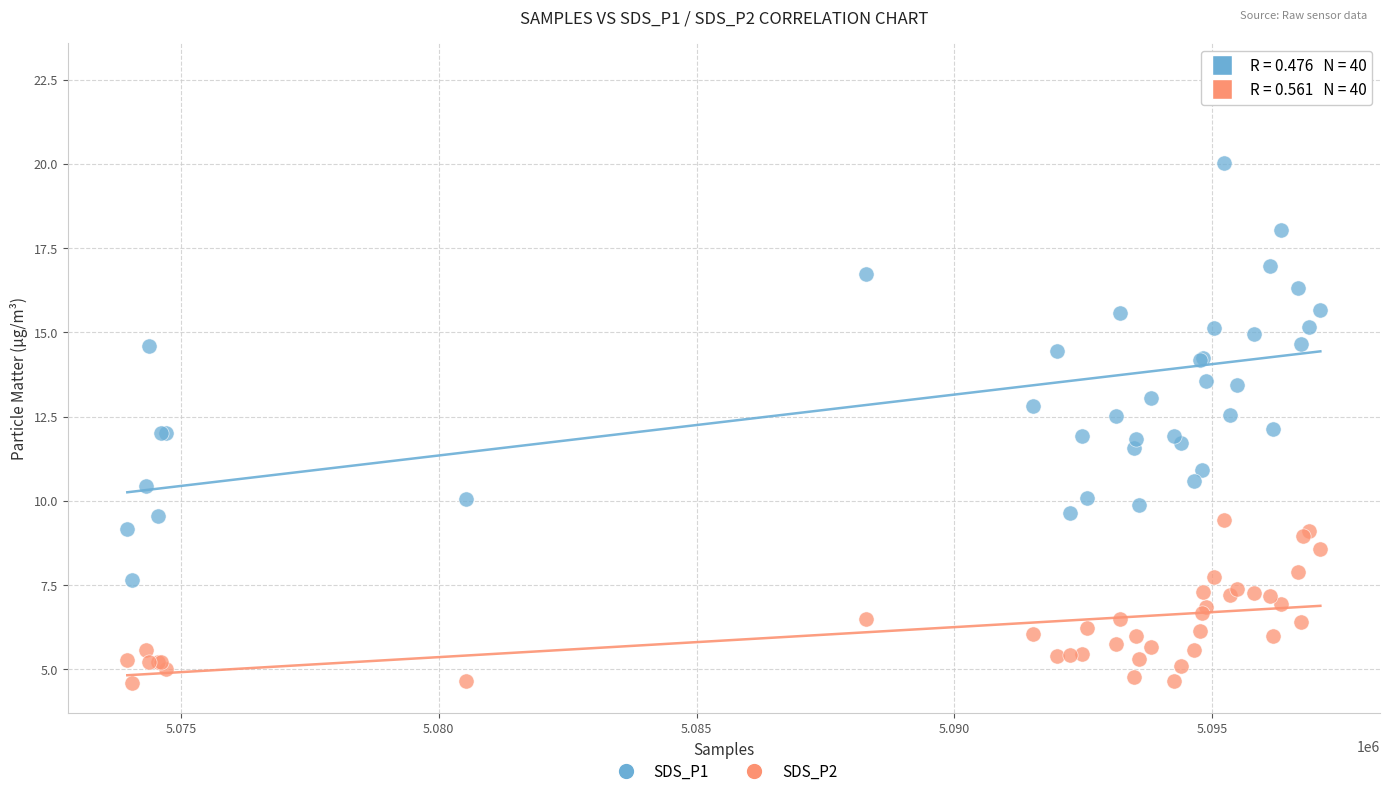

What is the X range (max minus min) for the scatter plot?

23140.0